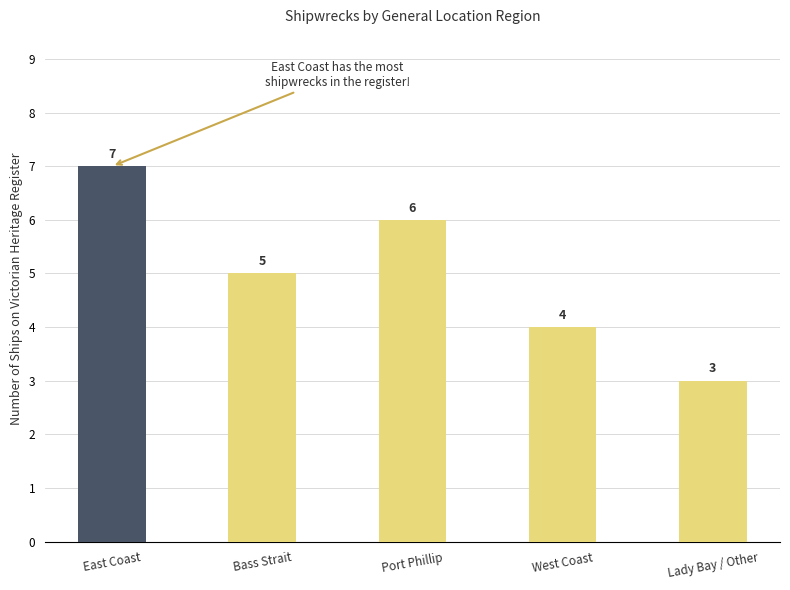

Are the bars grouped side by side (vs. stacked)?

No